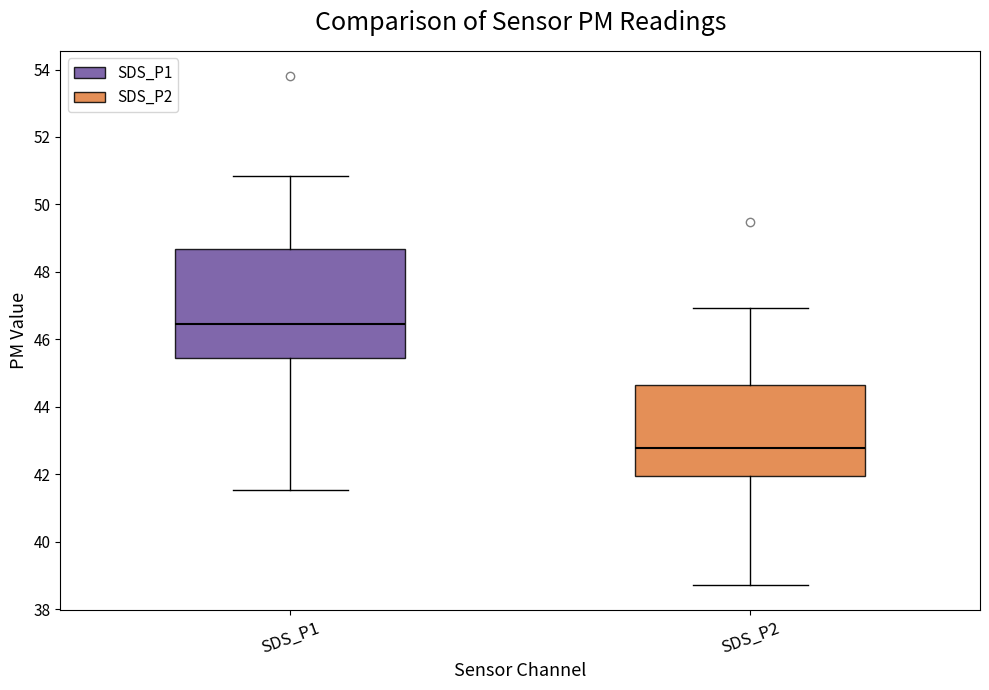

Where does the lower whisker of the box for SDS_P2 end on the y-axis? The values are not printed on the chart, so give them approximately, as read against the axis.

38.8